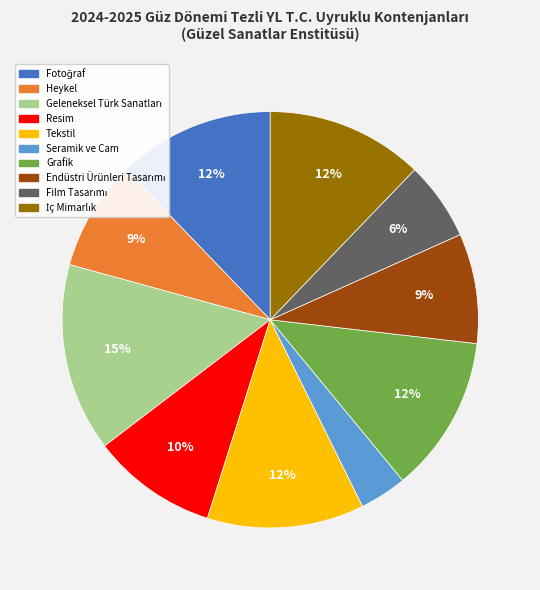

To the nearest percent, what is the difference between the Resim and Seramik ve Cam slice percentages?

6%